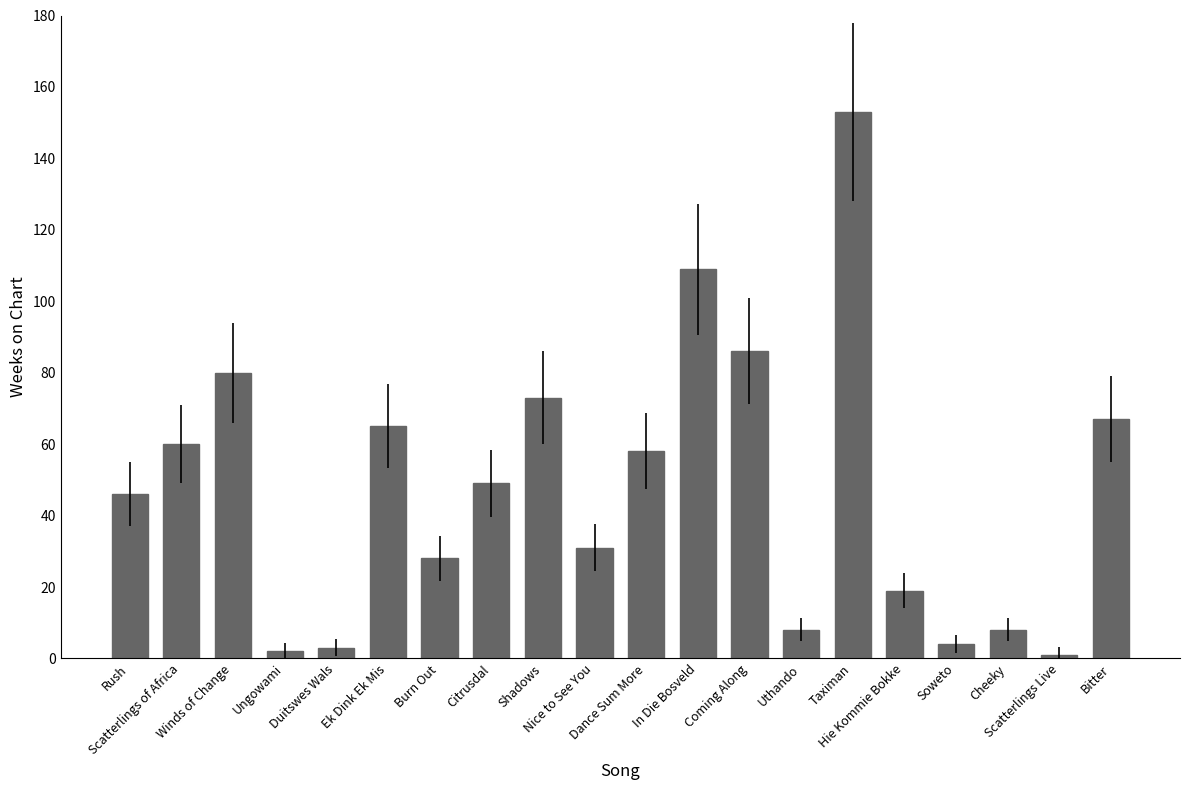

Which category has the highest value across all series?

Taximan